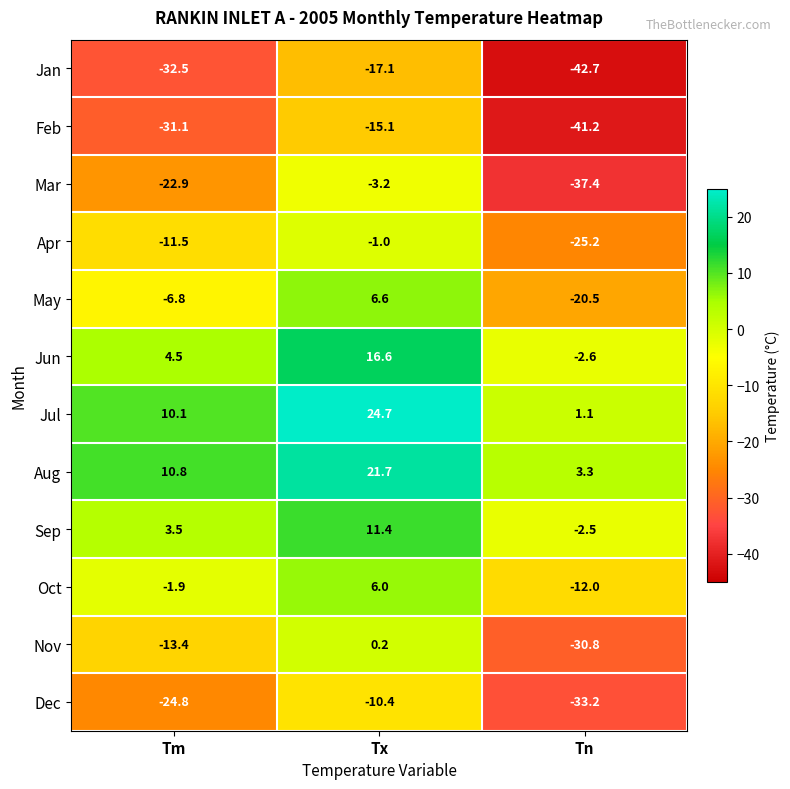

At which label is Sep closest to 4?

Tm